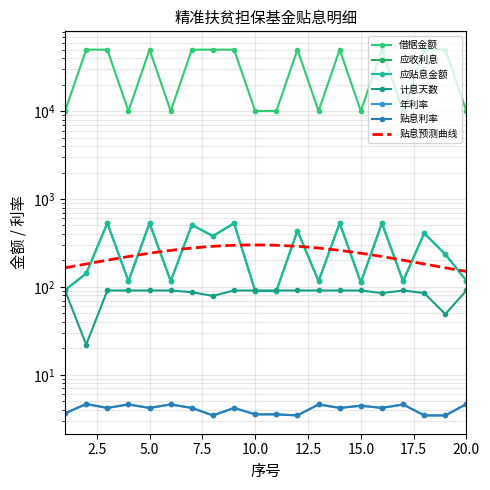

Reading left to right, list all the values displayed in this chart.

借据金额: 10000.0	50000.0	50000.0	10000.0	50000.0	10000.0	50000.0	50000.0	50000.0	10000.0	10000.0	50000.0	10000.0	50000.0	10000.0	50000.0	10000.0	50000.0	50000.0	10000.0
应收利息: 92.2	142.1	530.8	116.3	530.8	116.3	507.5	378.5	530.8	89.7	89.7	436.0	116.3	530.8	112.5	530.8	116.3	407.3	234.8	117.5
应贴息金额: 92.2	142.1	530.8	116.3	530.8	116.3	507.5	378.5	530.8	89.7	89.7	436.0	116.3	530.8	112.5	530.8	116.3	407.3	234.8	117.5
计息天数: 91.0	22.0	91.0	91.0	91.0	91.0	87.0	79.0	91.0	91.0	91.0	91.0	91.0	91.0	91.0	85.0	91.0	85.0	49.0	91.0
年利率: 3.6	4.7	4.2	4.6	4.2	4.6	4.2	3.5	4.2	3.5	3.5	3.5	4.6	4.2	4.5	4.2	4.6	3.5	3.5	4.7
贴息利率: 3.6	4.7	4.2	4.6	4.2	4.6	4.2	3.5	4.2	3.5	3.5	3.5	4.6	4.2	4.5	4.2	4.6	3.5	3.5	4.7